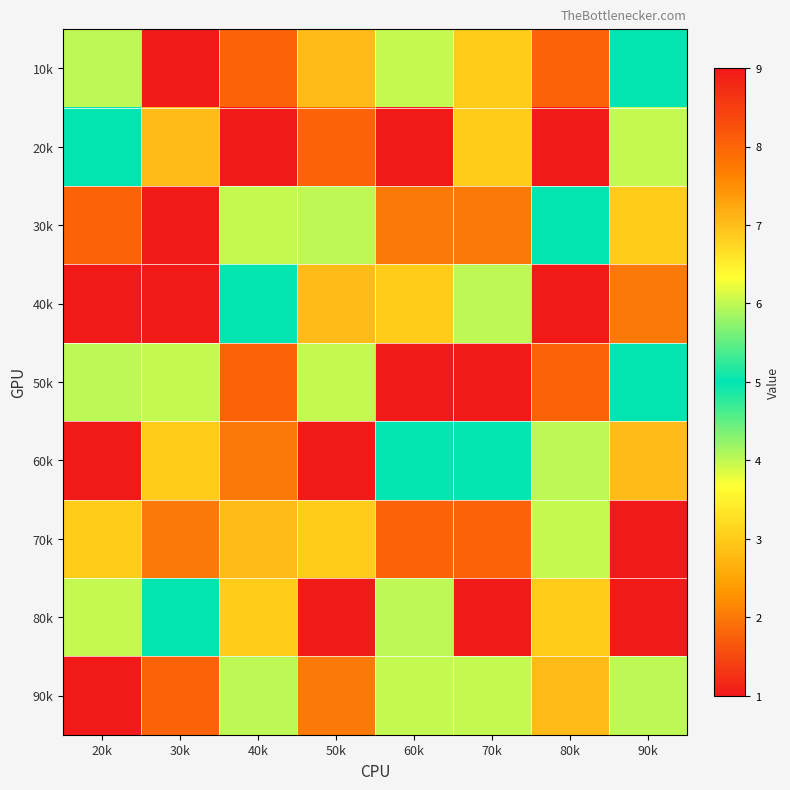

List the series in order of their peak value, lowest first.

60k, 10k, 20k, 30k, 40k, 50k, 70k, 80k, 90k